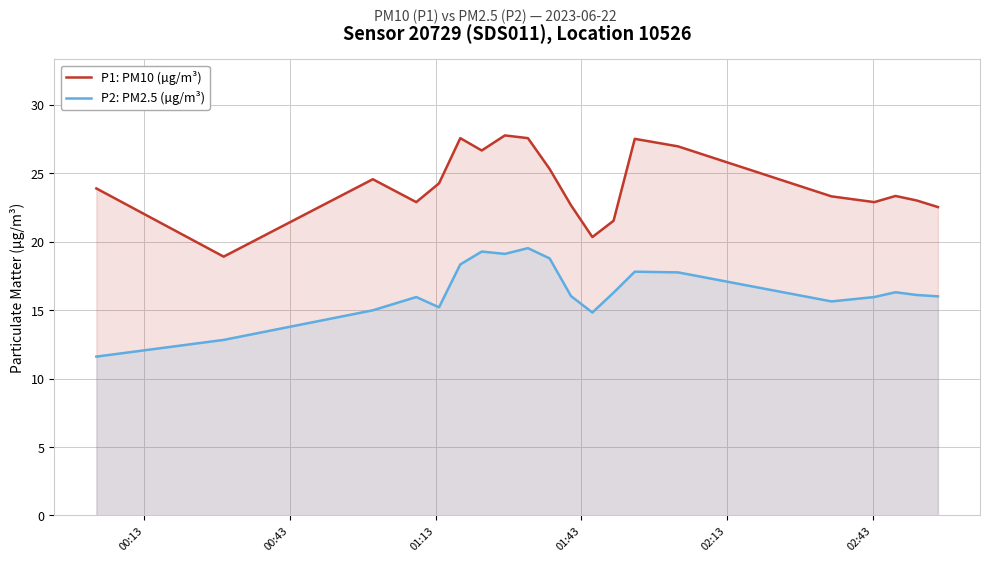

How many interior local valleys does the P2: PM2.5 (µg/m³) series have?

4